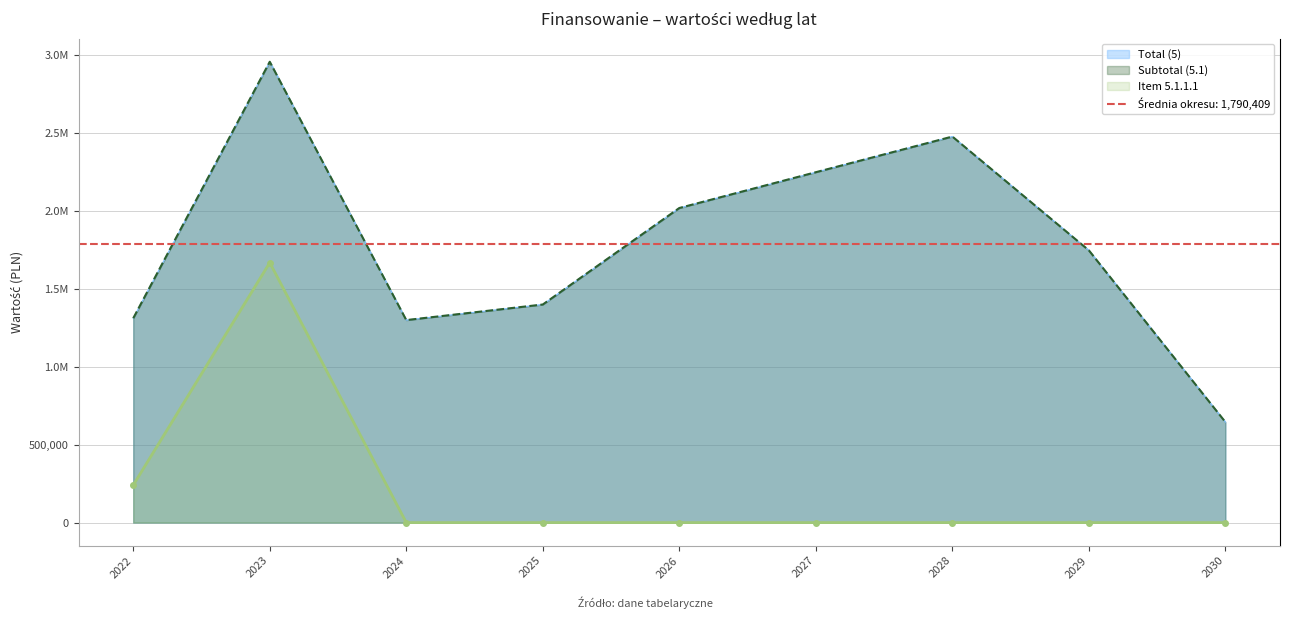

True or false: Subtotal (5.1) and Item 5.1.1.1 intersect in this chart.

False